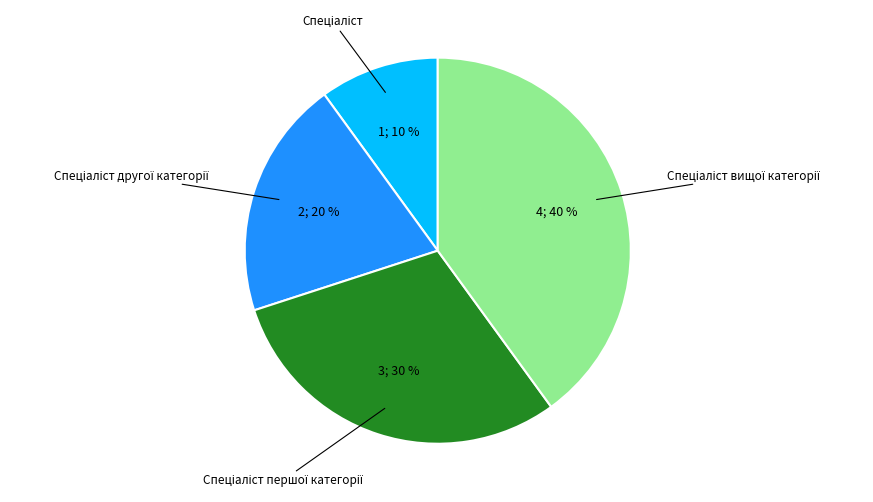

To the nearest percent, what is the average slice percentage?

25%